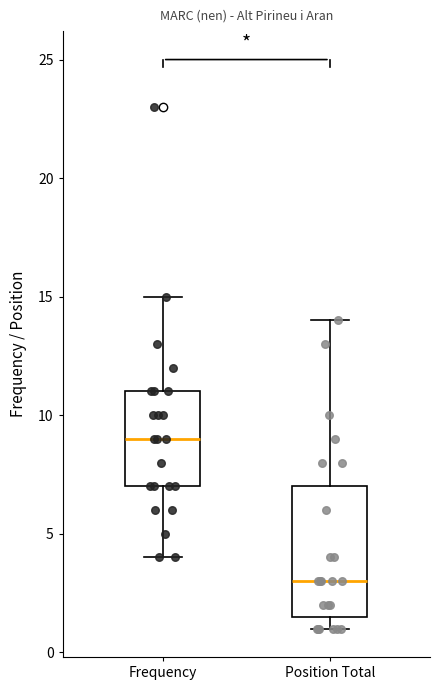

Reading left to right, read every box against the y-axis: the position of its median line, the range the box covers, and the ends of its whiskers. The values are not printed on the chart, so give them approximately, as read against the axis.

Frequency: median 9.0, box 7.0 to 11.0, whiskers 4.0 to 15.0
Position Total: median 3.0, box 1.5 to 7.0, whiskers 1.0 to 14.0